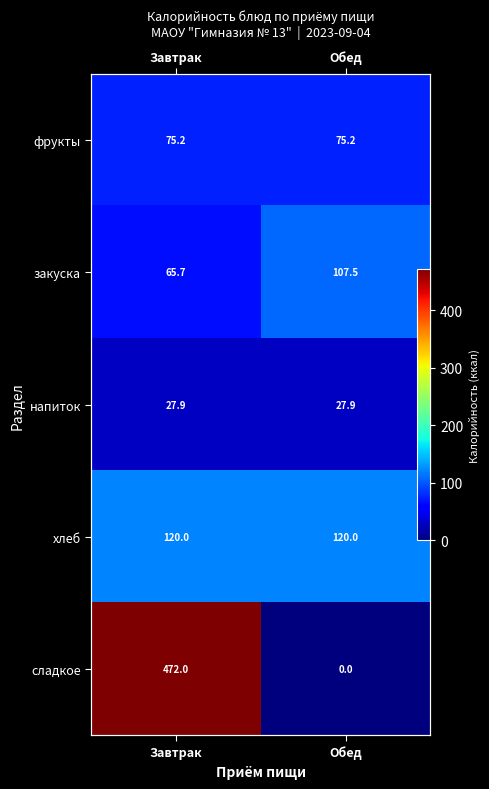

Which label corresponds to the largest value in the chart?

Завтрак